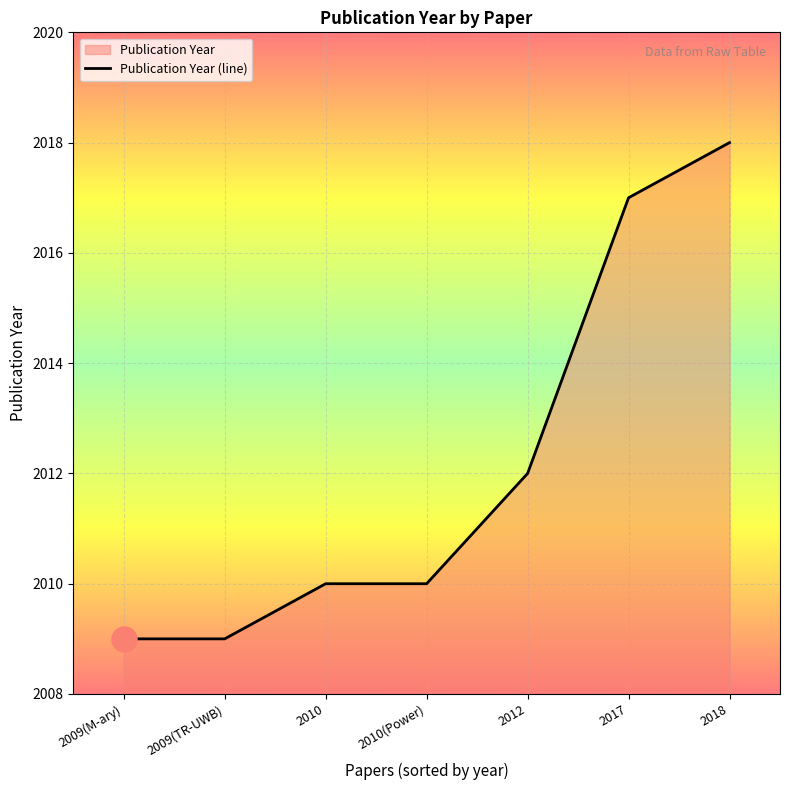

Rank the categories by value from highest to lowest.

2018, 2017, 2012, 2010, 2010(Power), 2009(M-ary), 2009(TR-UWB)